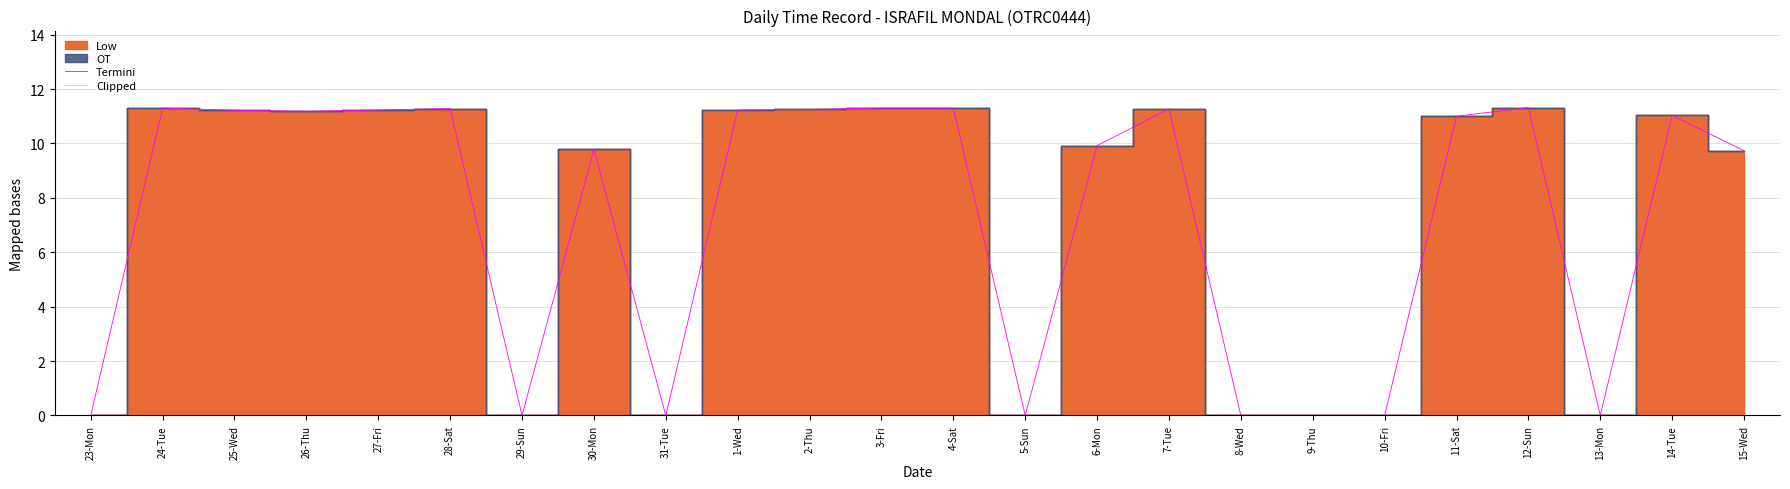

What position from the right is 25-Wed?

22